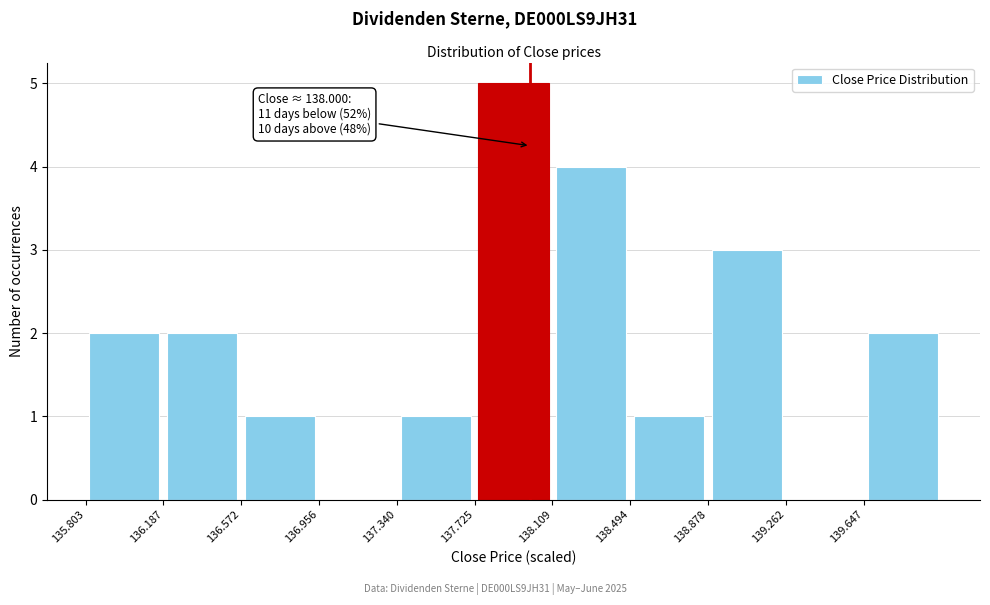

Over which range of the x-axis is the bar tallest?

137.70 to 138.10